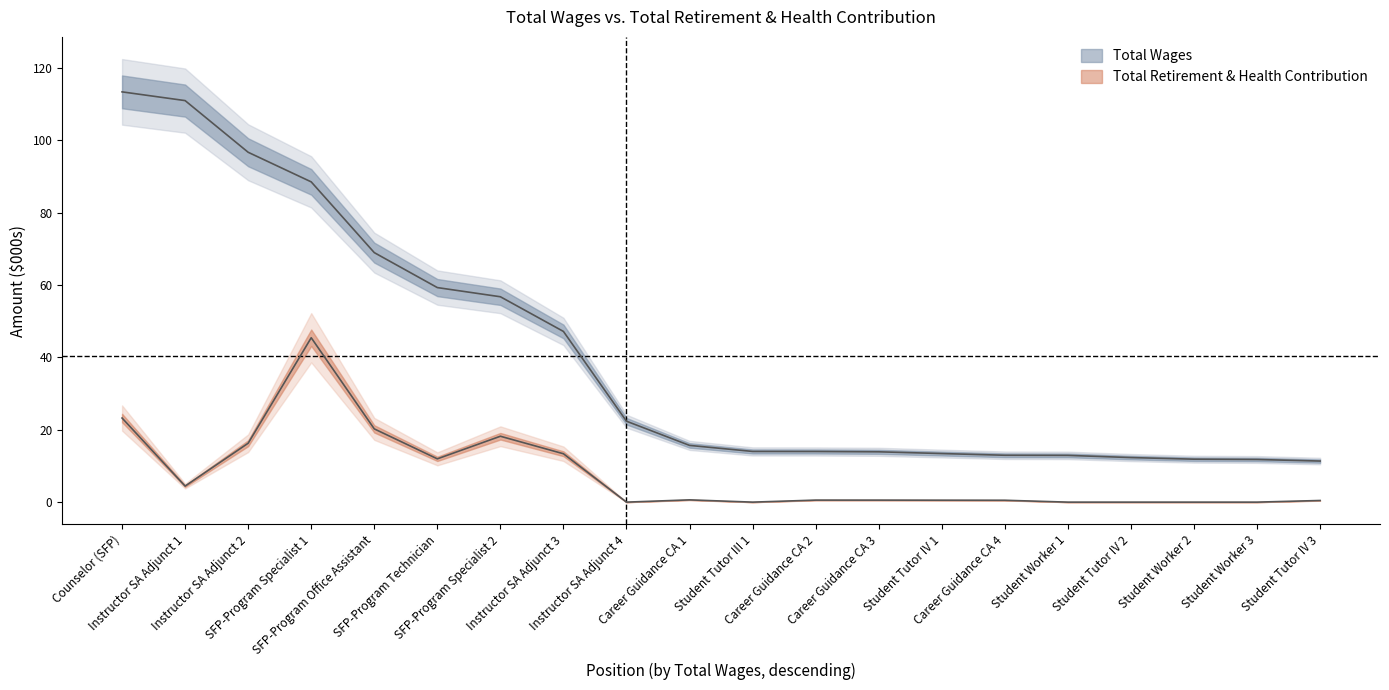

True or false: Total Retirement & Health Contribution and Total Wages cross at least once.

False